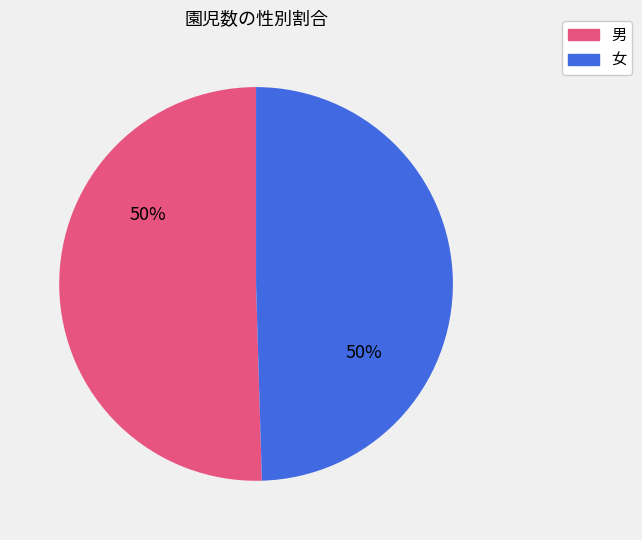

To the nearest percent, what is the average slice percentage?

50%